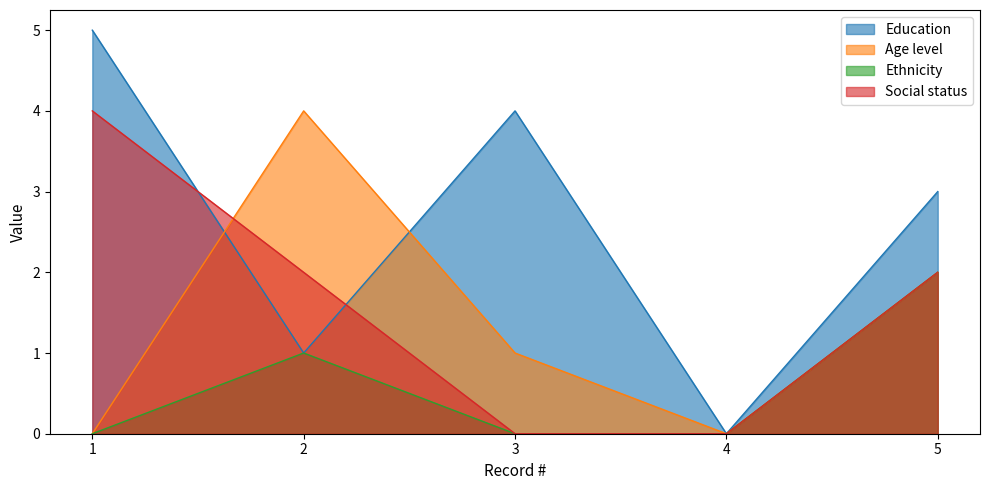

Which series has the widest spread of values?

Education